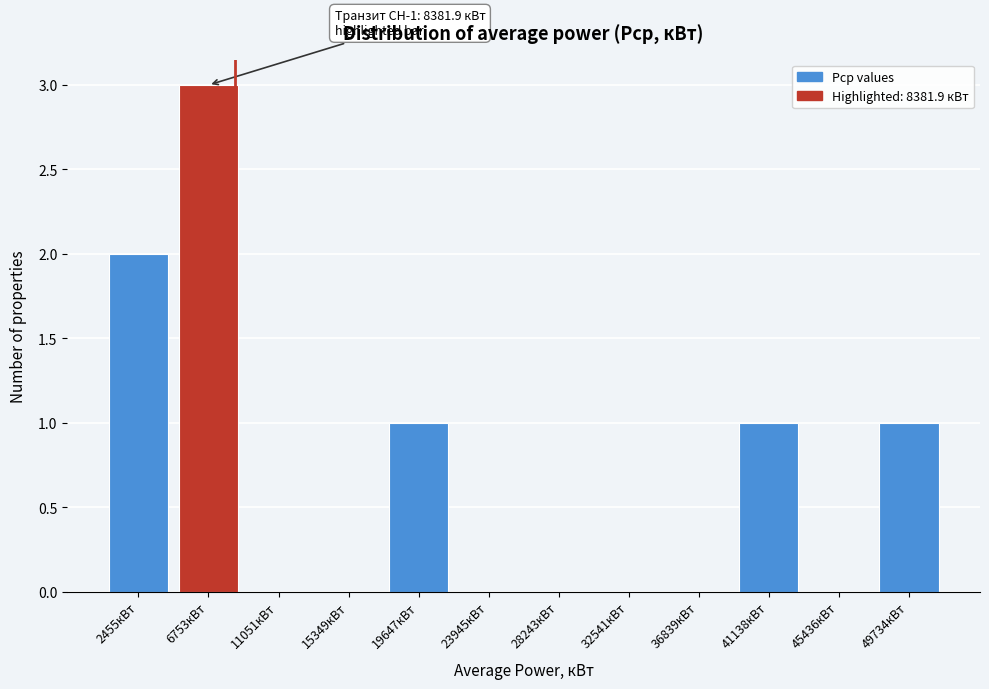

Which range on the x-axis has the tallest bar?

4500 to 9000